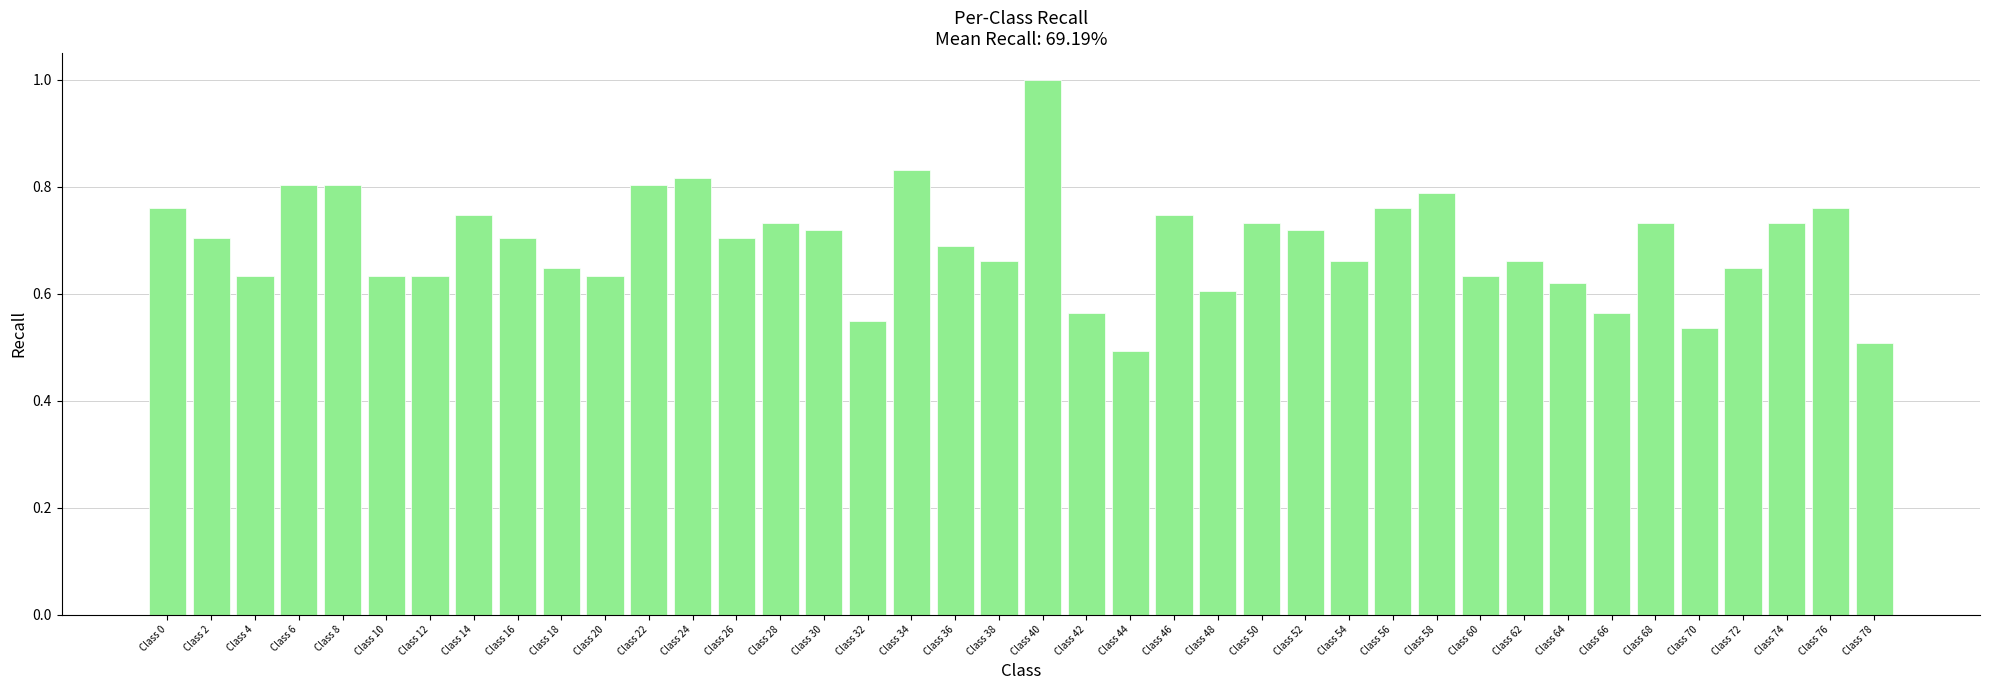

What is the sum of the values at Class 16 and Class 24?

1.5